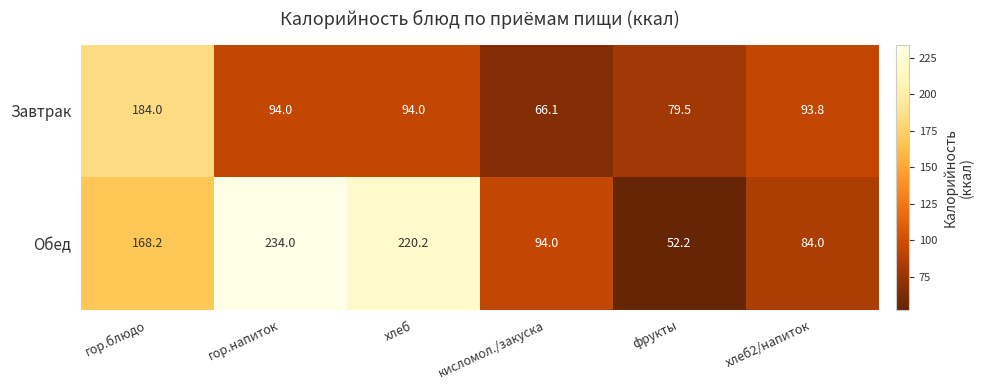

Count the number of categories in the chart.

6